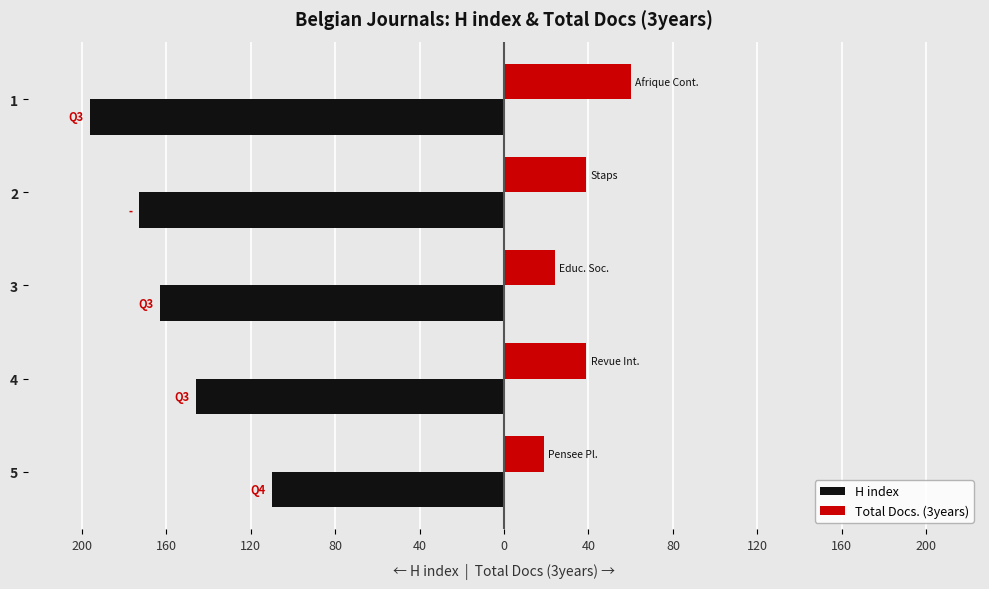

What are all the series names shown in the legend?

H index, Total Docs. (3years)